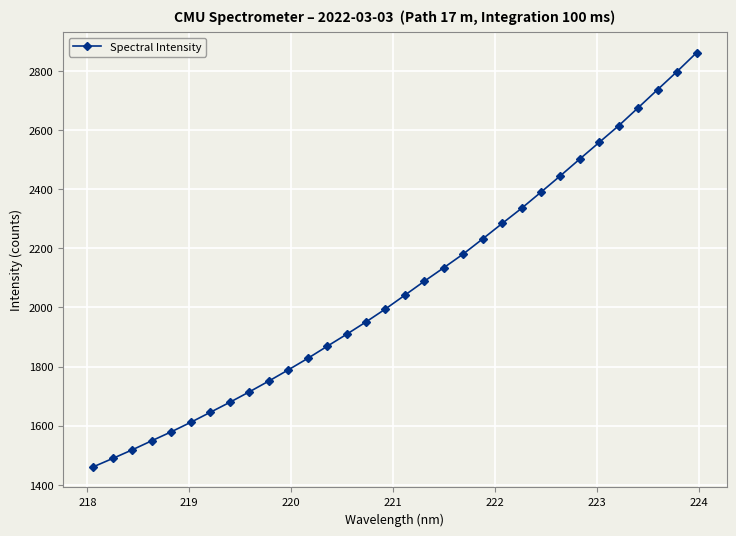

What is the minimum value shown in the chart?

1461.4